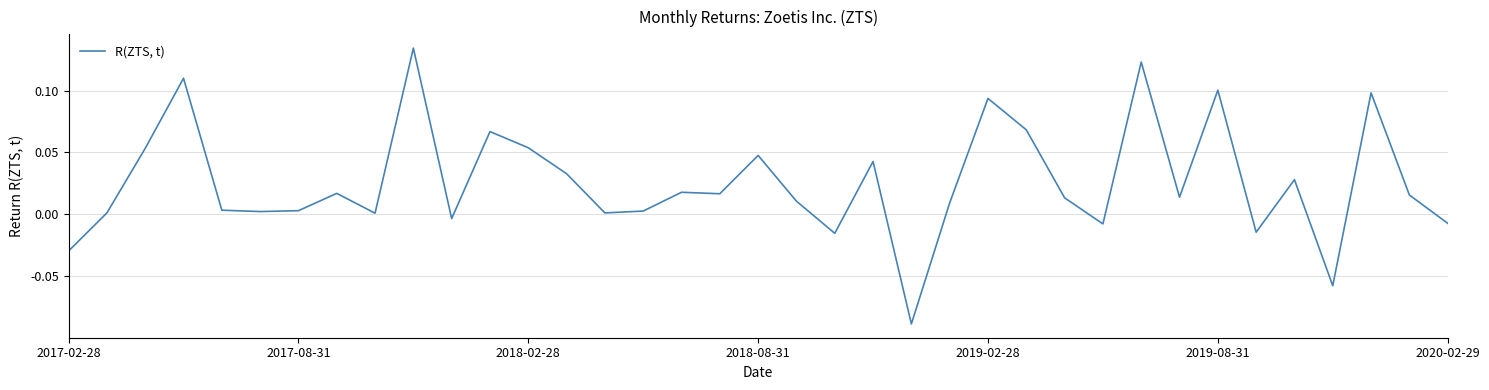

Reading left to right, what are all the values shown in this chart?

-0.0	0.0	0.1	0.1	0.0	0.0	0.0	0.0	0.0	0.1	-0.0	0.1	0.1	0.0	0.0	0.0	0.0	0.0	0.0	0.0	-0.0	0.0	-0.1	0.0	0.1	0.1	0.0	-0.0	0.1	0.0	0.1	-0.0	0.0	-0.1	0.1	0.0	-0.0